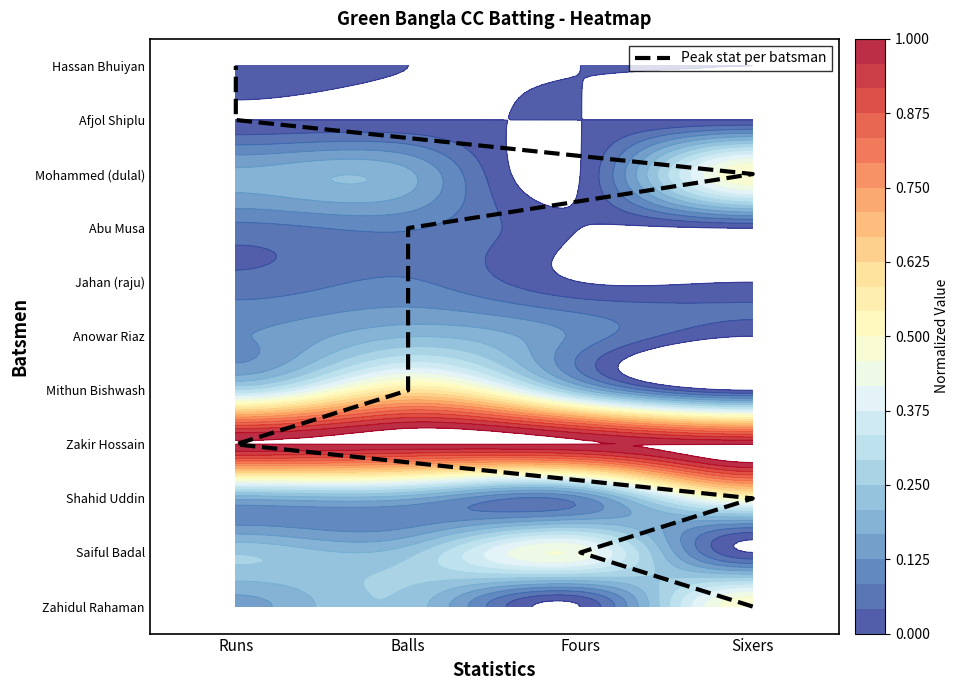

How many values are above zero?

10